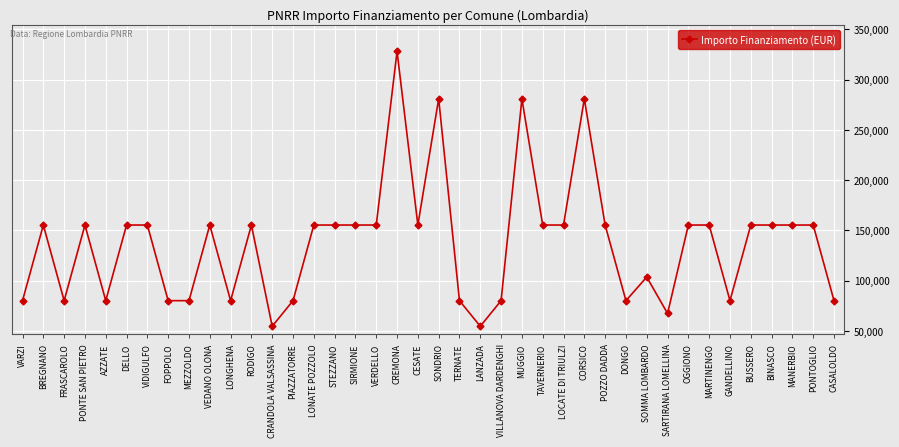

At which category does the data reach its first local valley?

FRASCAROLO